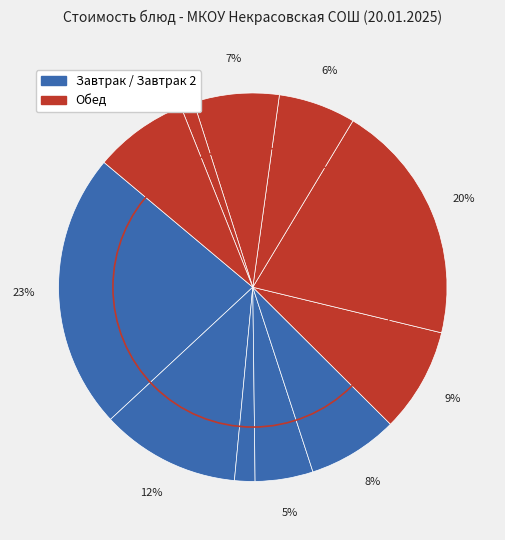

Is there a majority slice in this chart?

No